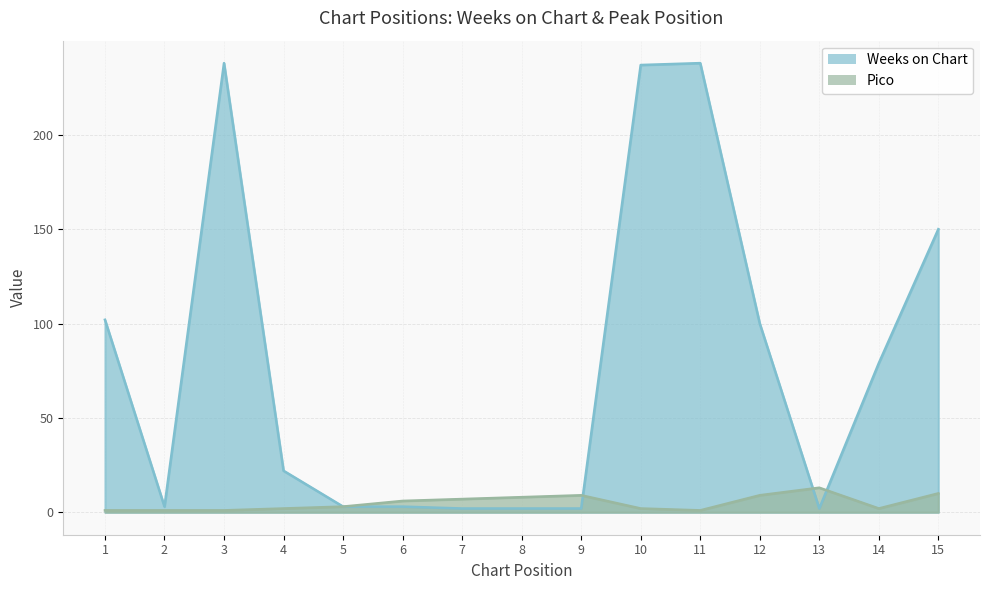

The value of Weeks on Chart at 1 is 102. True or false?

True